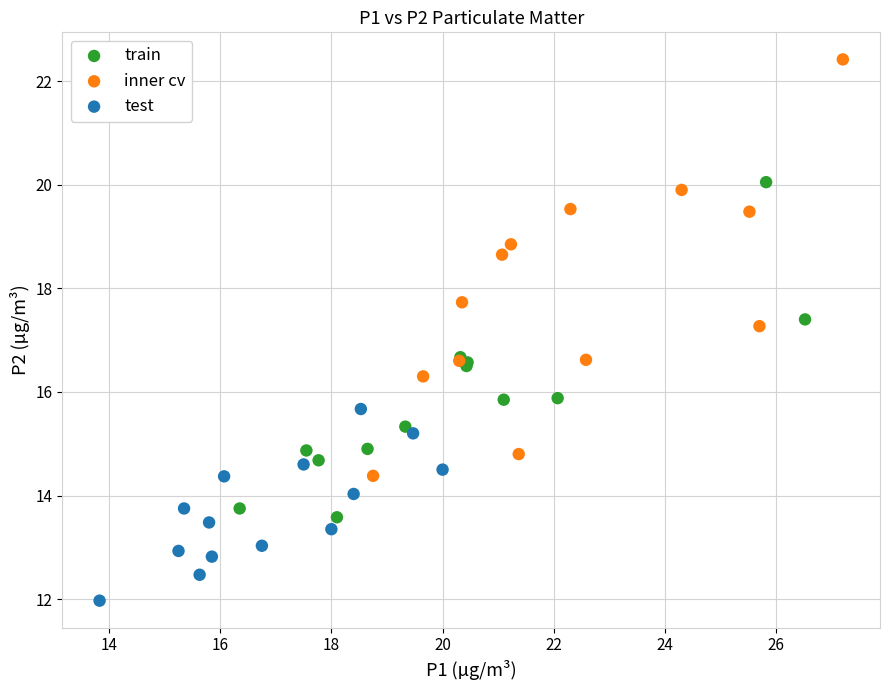

Which series contains the lowest Y value?

test